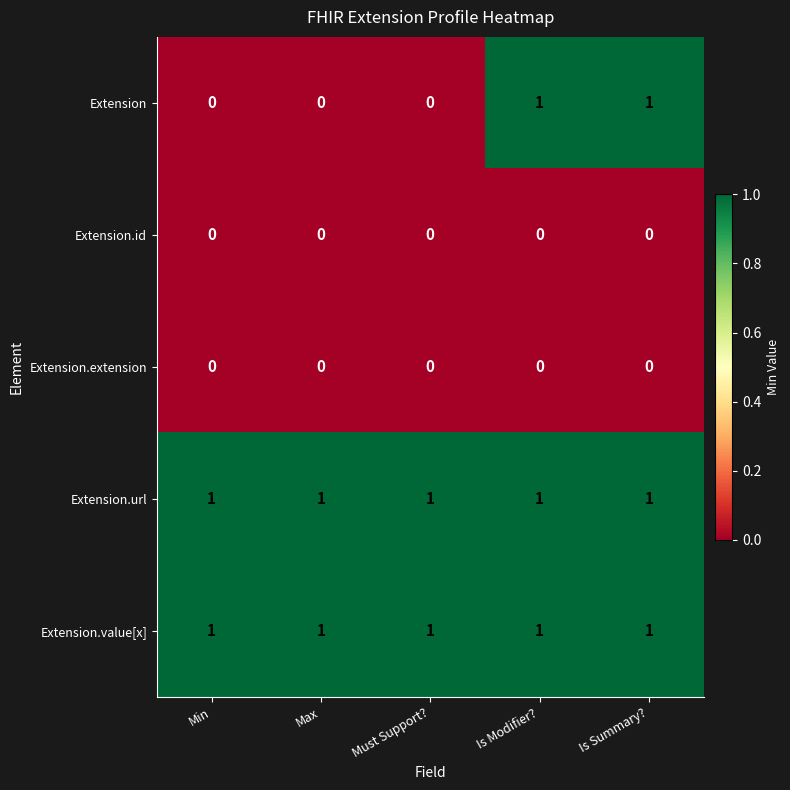

The value of Extension.extension at Is Modifier? is 0. True or false?

True